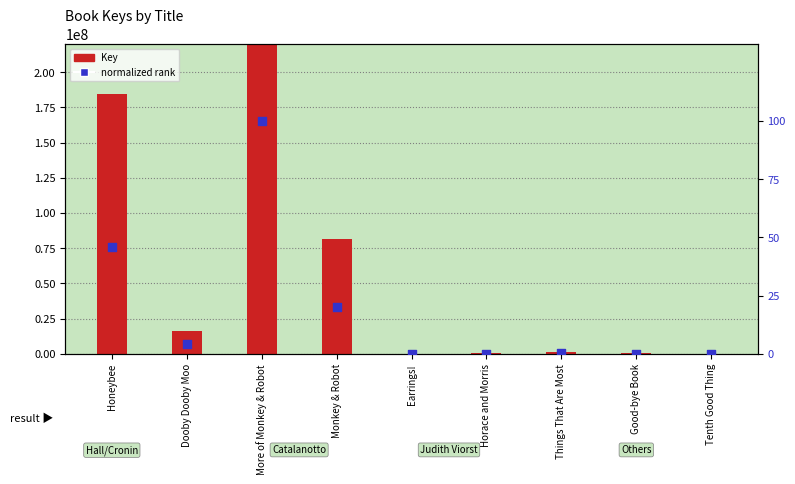

Is the value of normalized rank at Monkey & Robot greater than the value of Key at Honeybee?

No